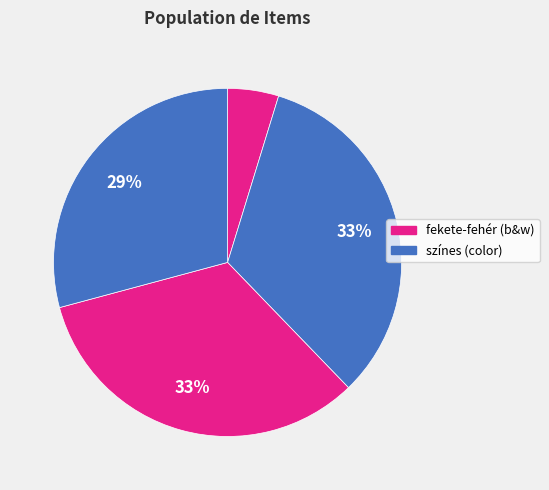

To the nearest percent, what is the average slice percentage?

25%